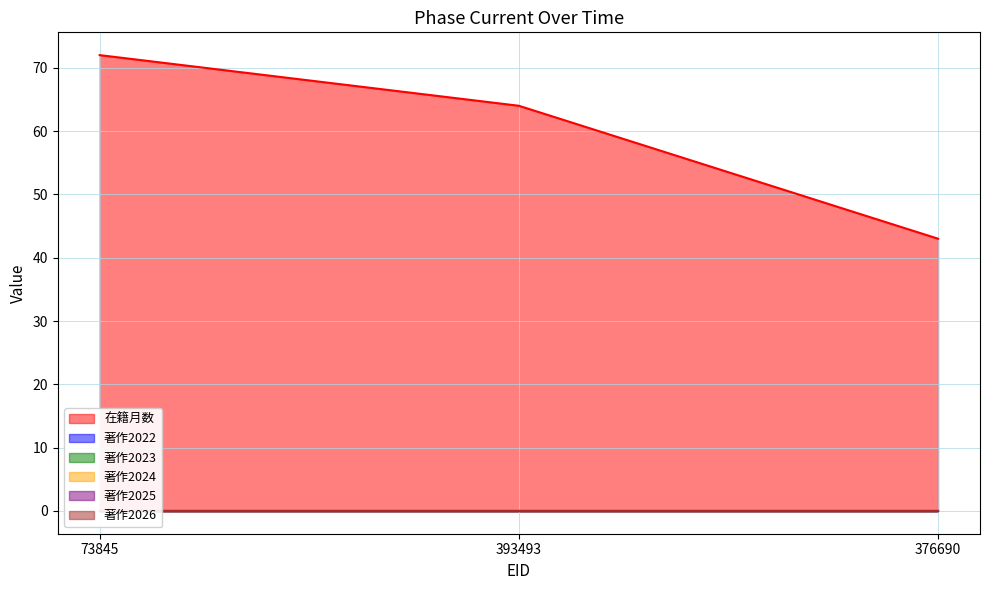

Rank the categories by 在籍月数 value from lowest to highest.

376690, 393493, 73845